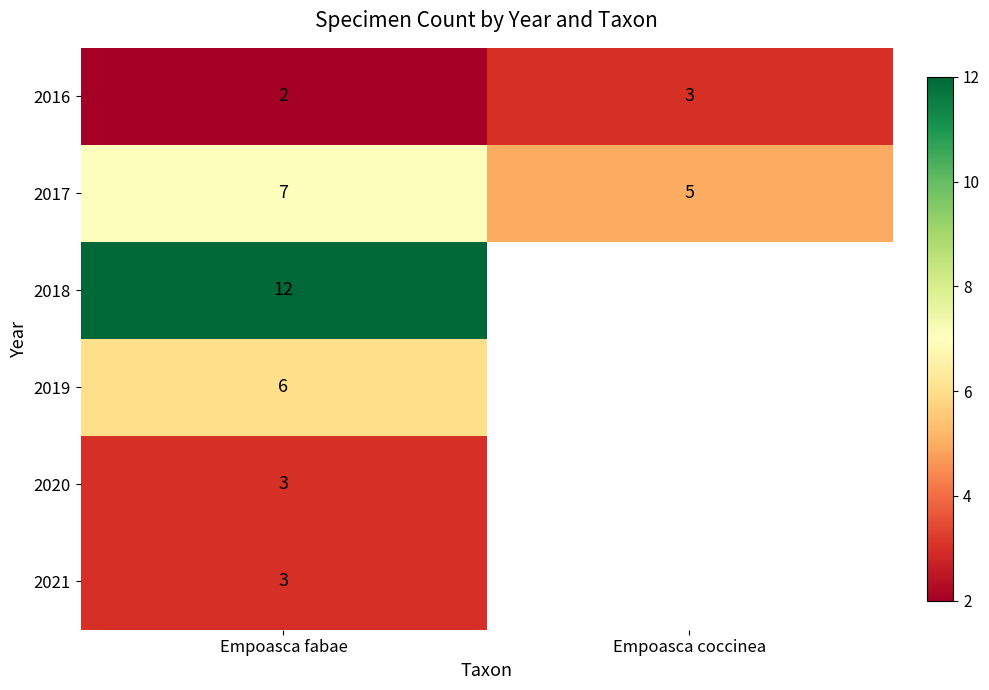

Is the value of 2017 at Empoasca fabae greater than the value of 2016 at Empoasca fabae?

Yes